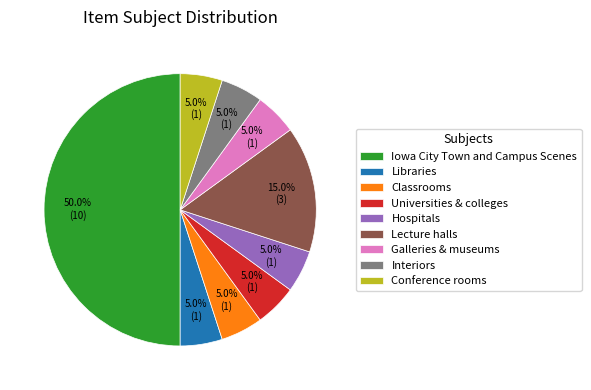

Combined, do Hospitals and Interiors account for over 50%?

No